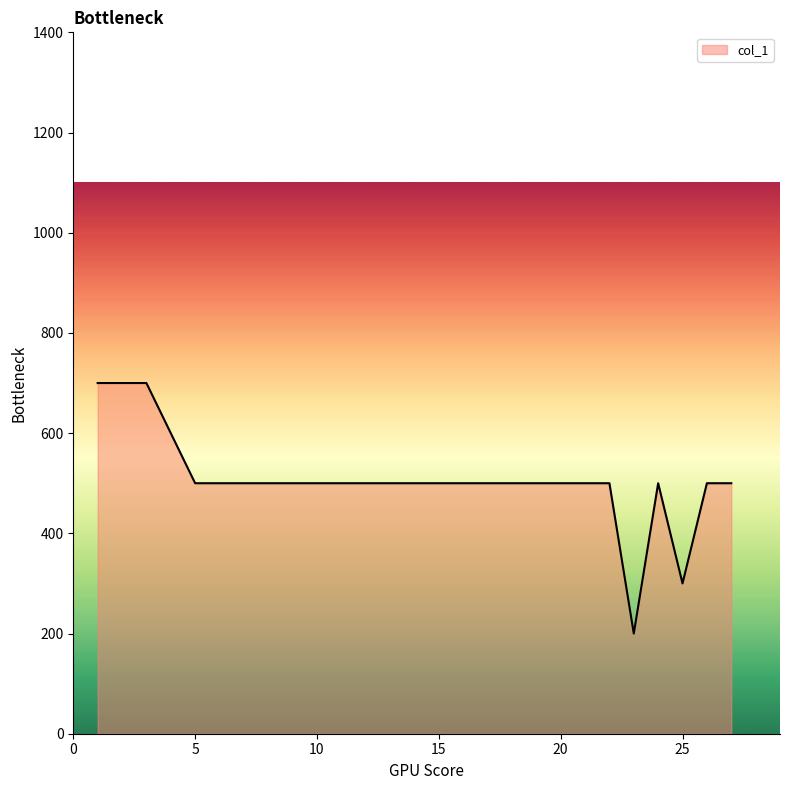

True or false: the data shows 500 at 24.

True